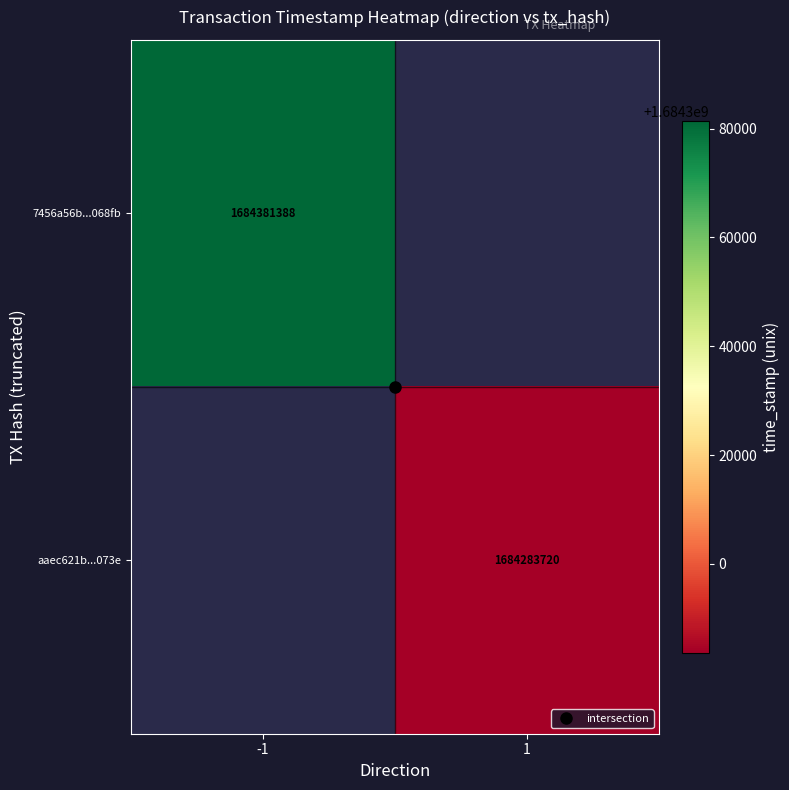

What is the approximate value of 7456a56b...068fb at -1?

1684381388.0